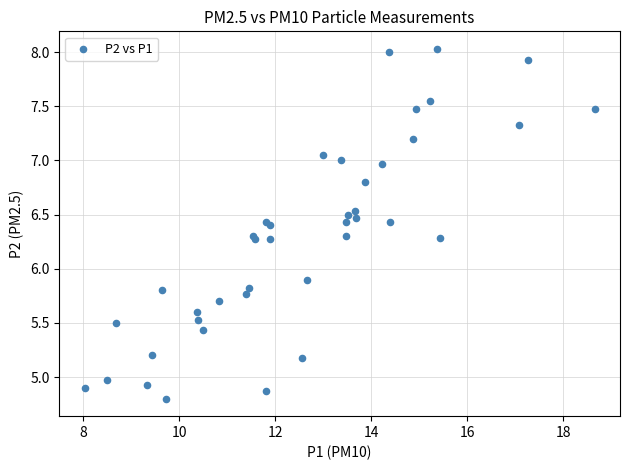

What Y value in the scatter plot is closest to 6?

5.9